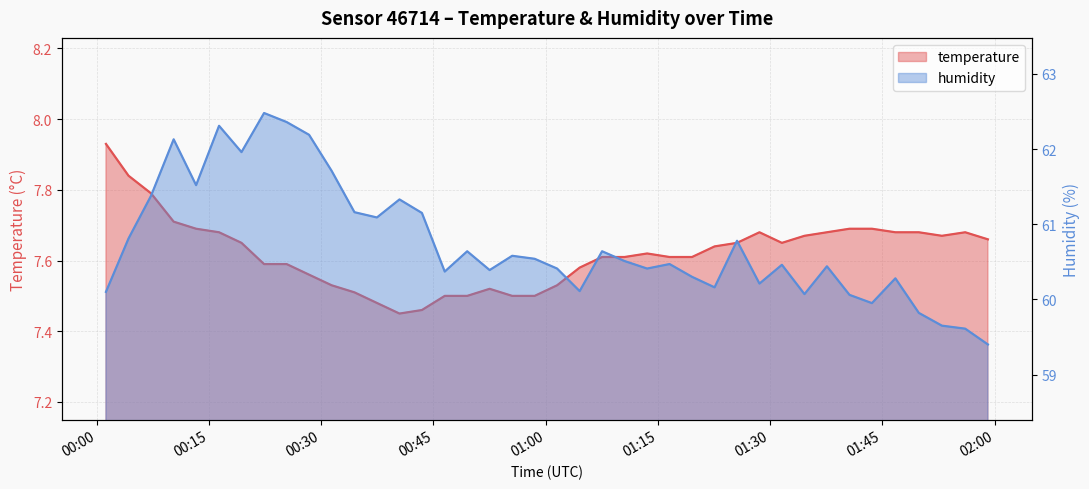

Is it true that temperature equals 4.5 at 2023-02-20T01:10:33?

False